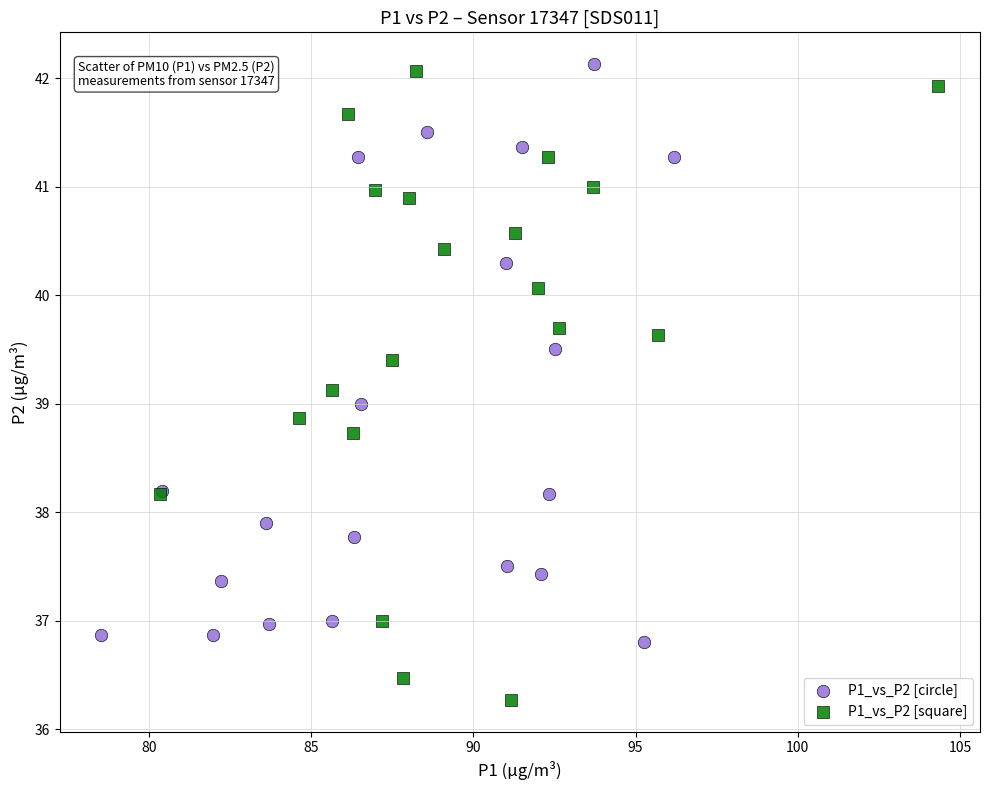

Which series reaches the minimum Y coordinate?

P1_vs_P2 [square]